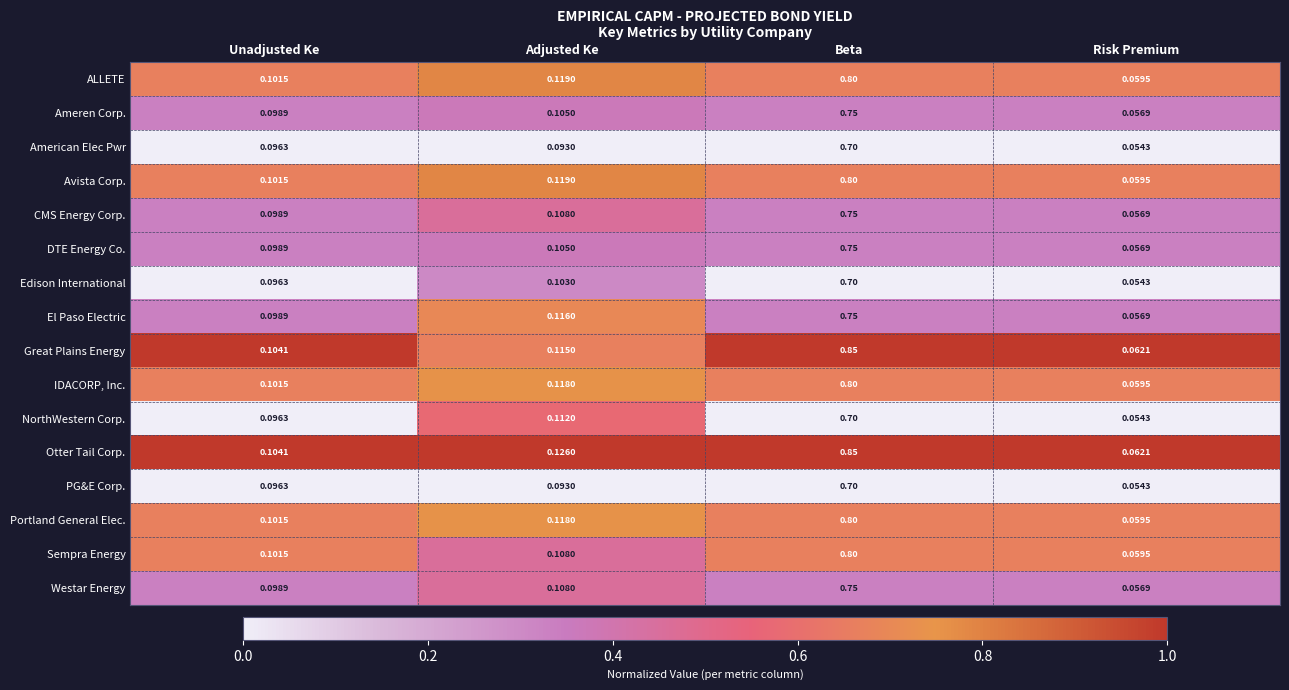

Which series changed the most between Unadjusted Ke and Adjusted Ke?

Otter Tail Corp.